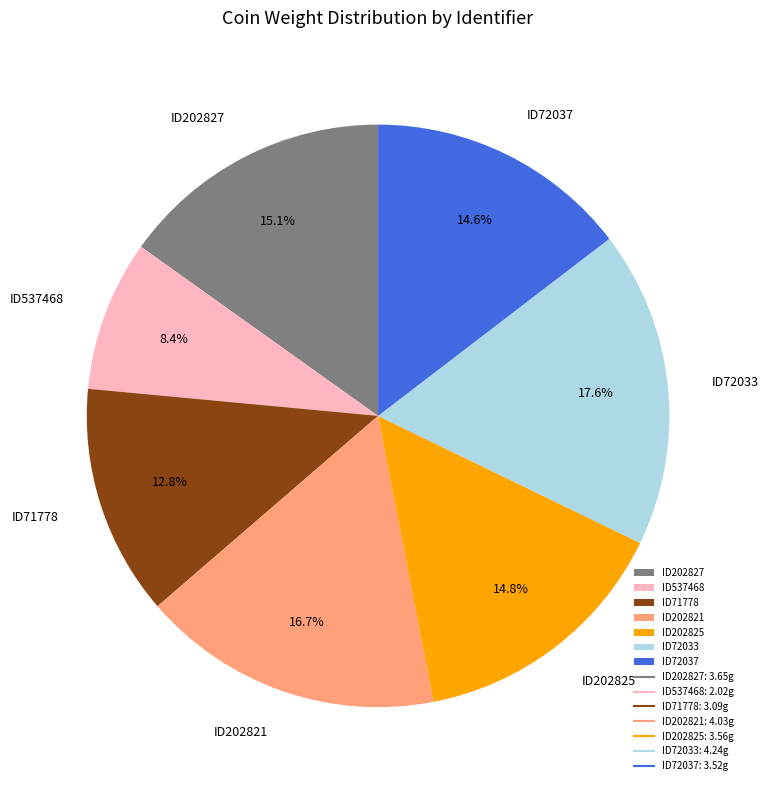

To the nearest percent, what is the difference between the largest and smallest slice percentages?

9%